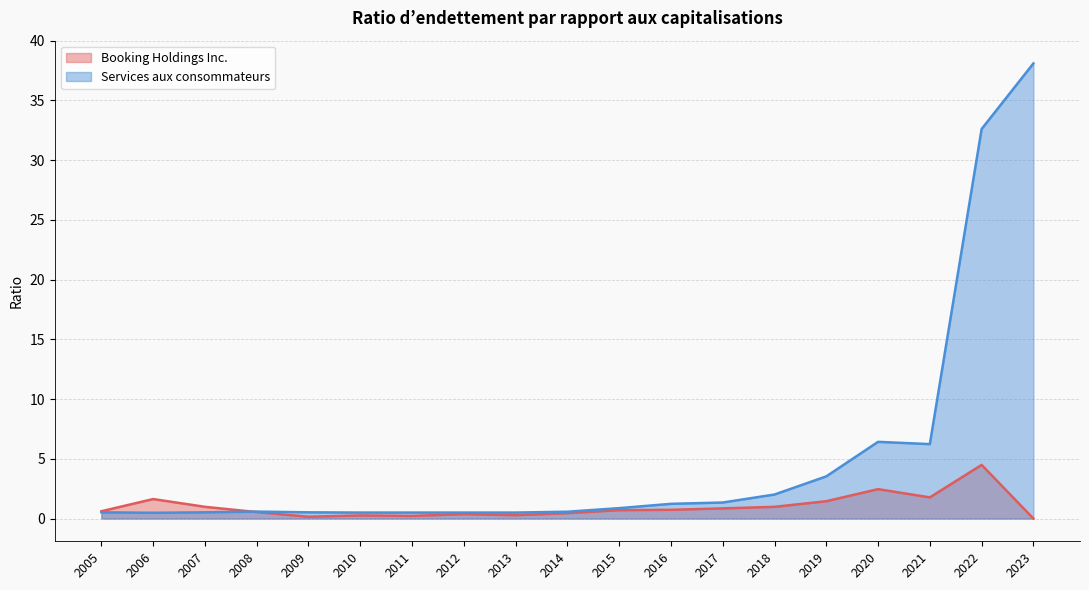

Where is Booking Holdings Inc. nearest to the value 2?

2021